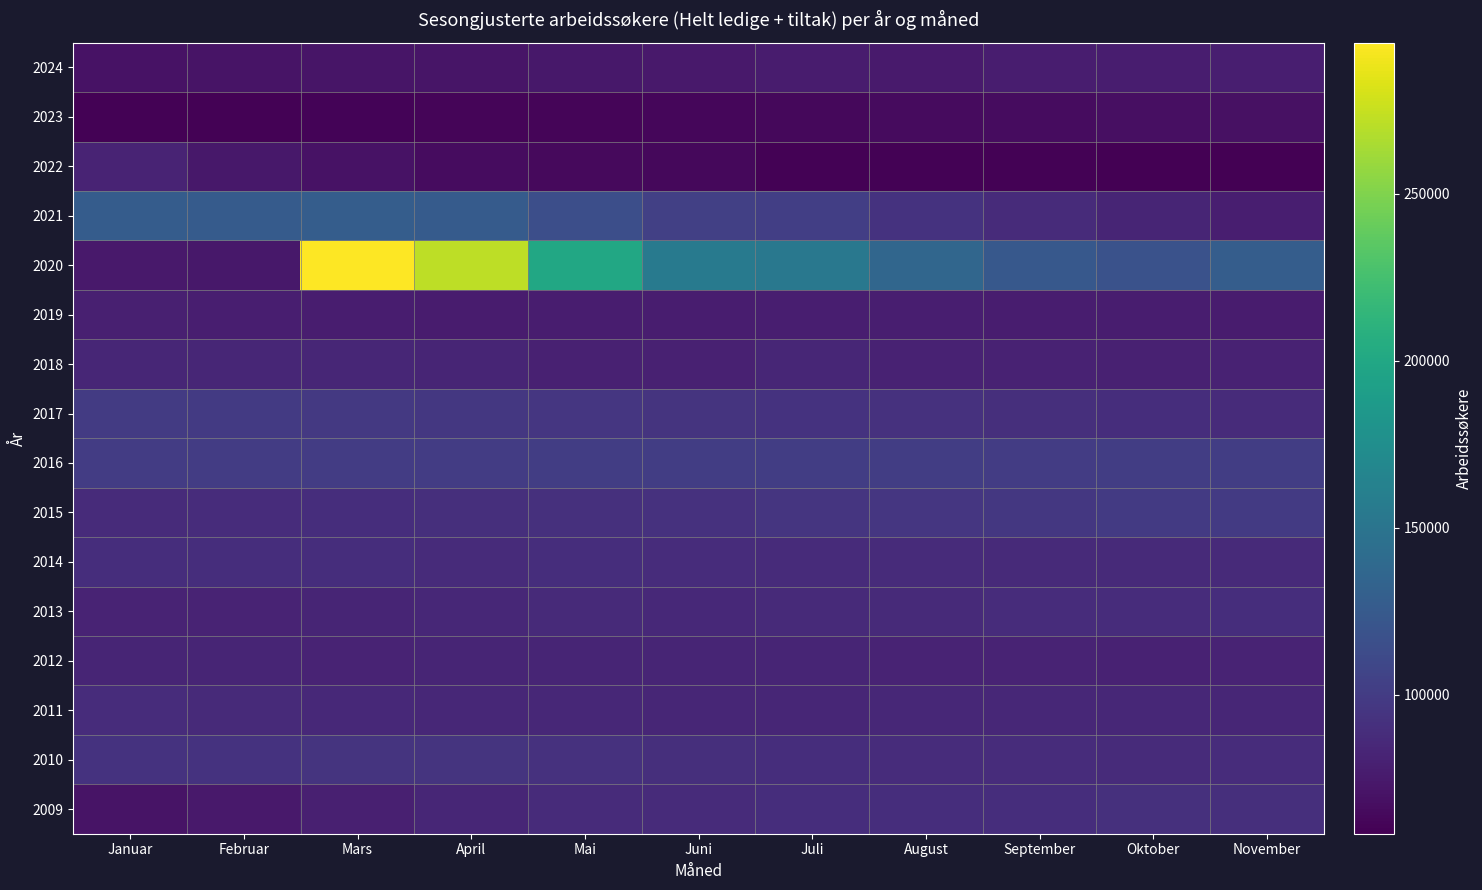

What is the sum of the 2014 values at Mars and August?

176805